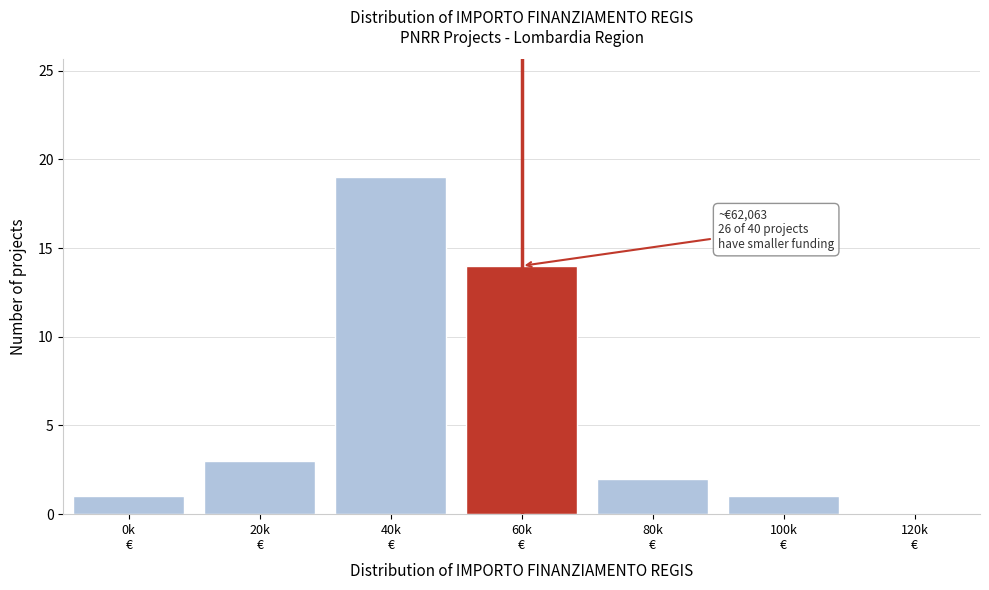

What is the sum of all values?

40